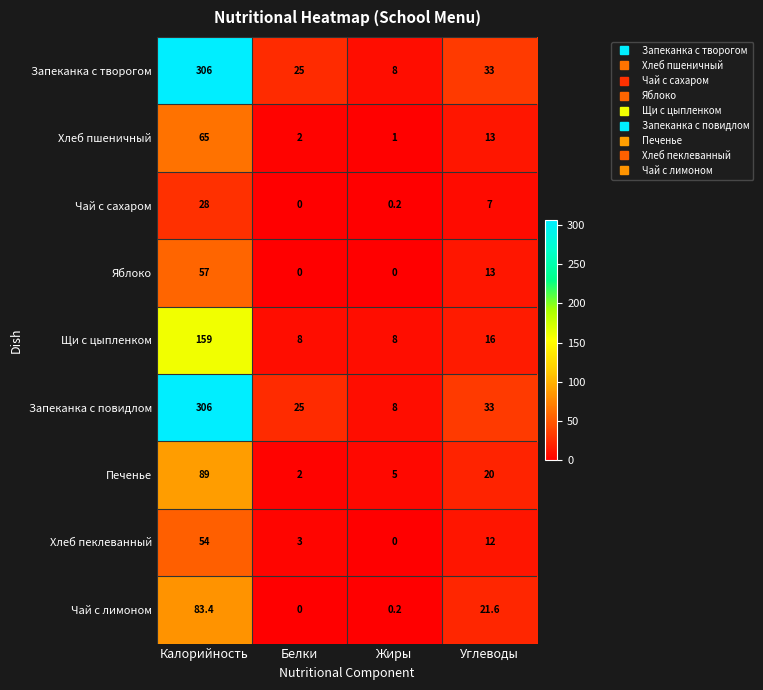

What is the difference between the highest and lowest values at Жиры?

8.0